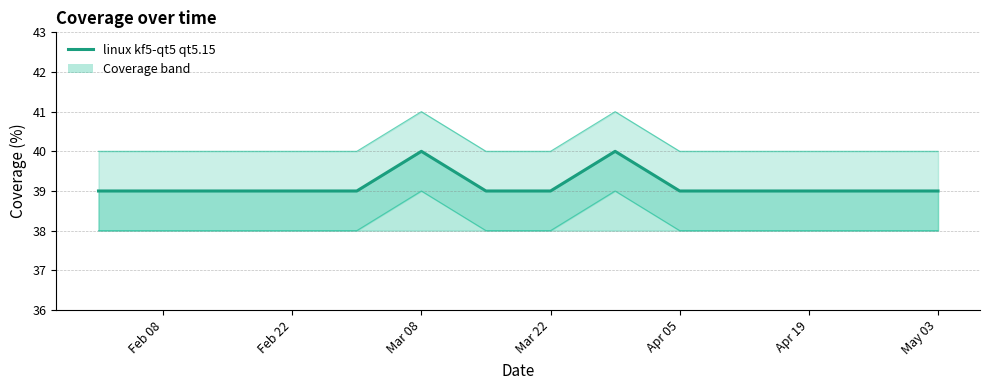

The chart shows a value of 16 at Apr 05. True or false?

False